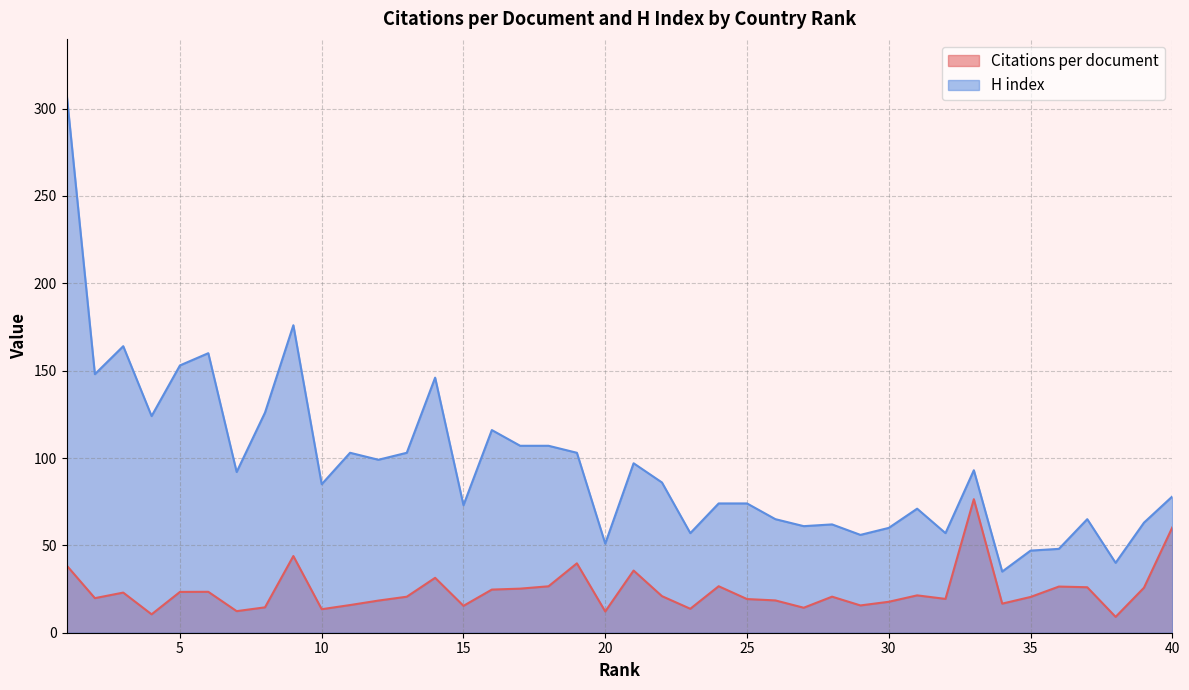

True or false: H index and Citations per document intersect in this chart.

False